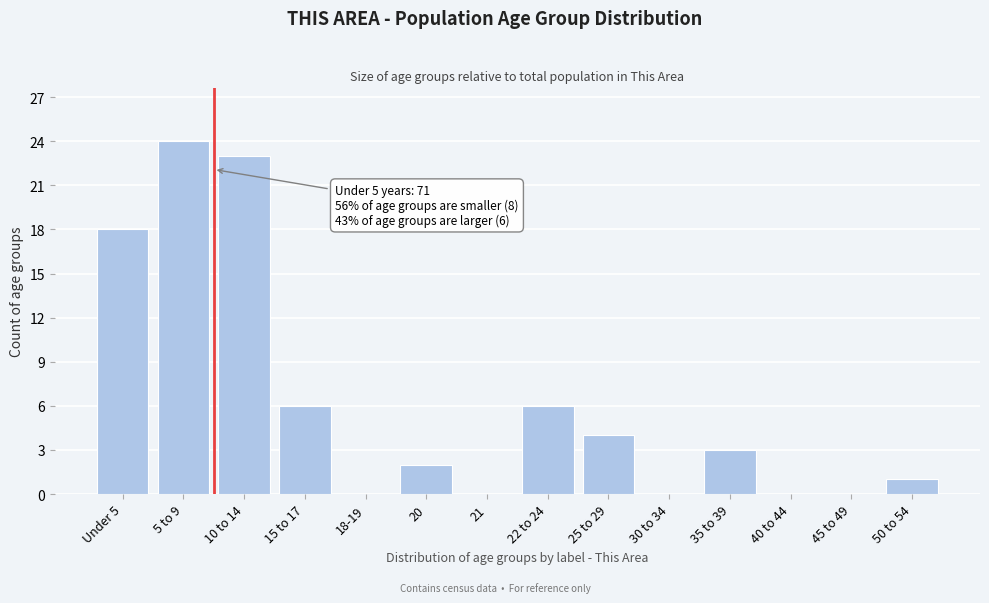

Reading right to left, transcribe all the data shown in this chart.

50 to 54=1	45 to 49=0	40 to 44=0	35 to 39=3	30 to 34=0	25 to 29=4	22 to 24=6	21=0	20=2	18-19=0	15 to 17=6	10 to 14=23	5 to 9=24	Under 5=18